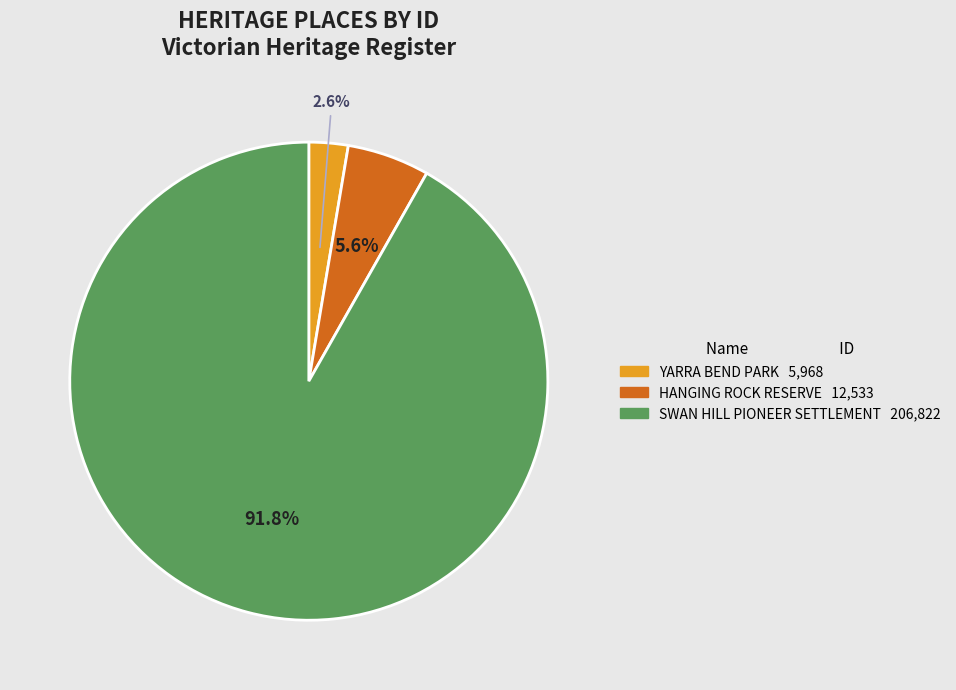

What is the largest slice in the pie chart?

SWAN HILL PIONEER SETTLEMENT